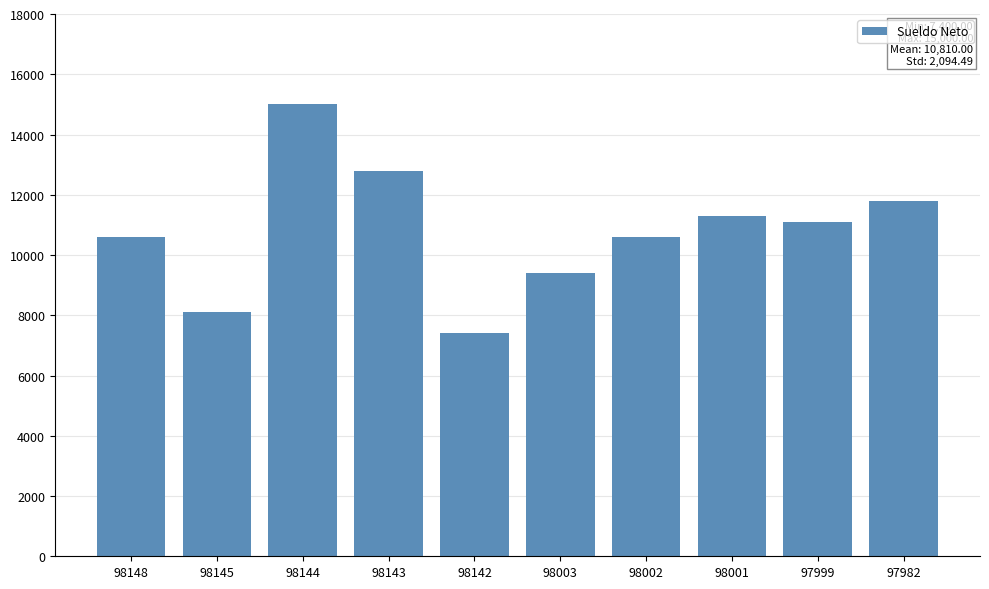

Reading left to right, extract all data points from this chart.

98148=10600	98145=8100	98144=15000	98143=12800	98142=7400	98003=9400	98002=10600	98001=11300	97999=11100	97982=11800